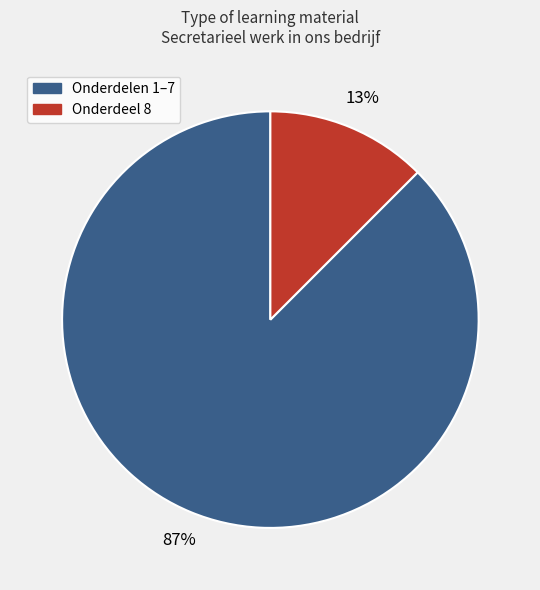

To the nearest percent, what is the average slice percentage?

50%